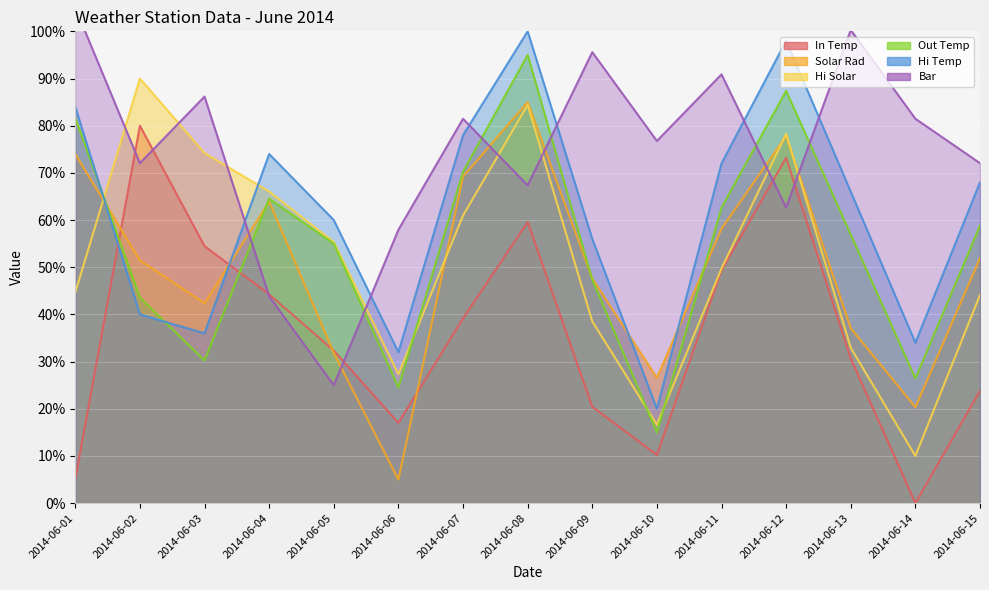

Which has a higher value, 2014-06-01 or 2014-06-15?

2014-06-15